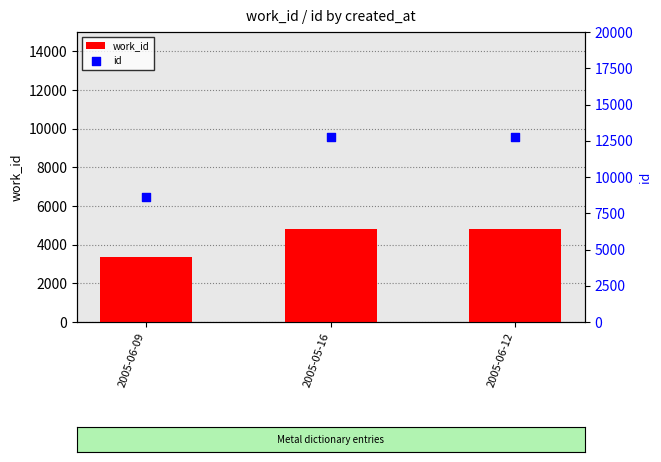

At how many categories does at least one series exceed 7896?

3